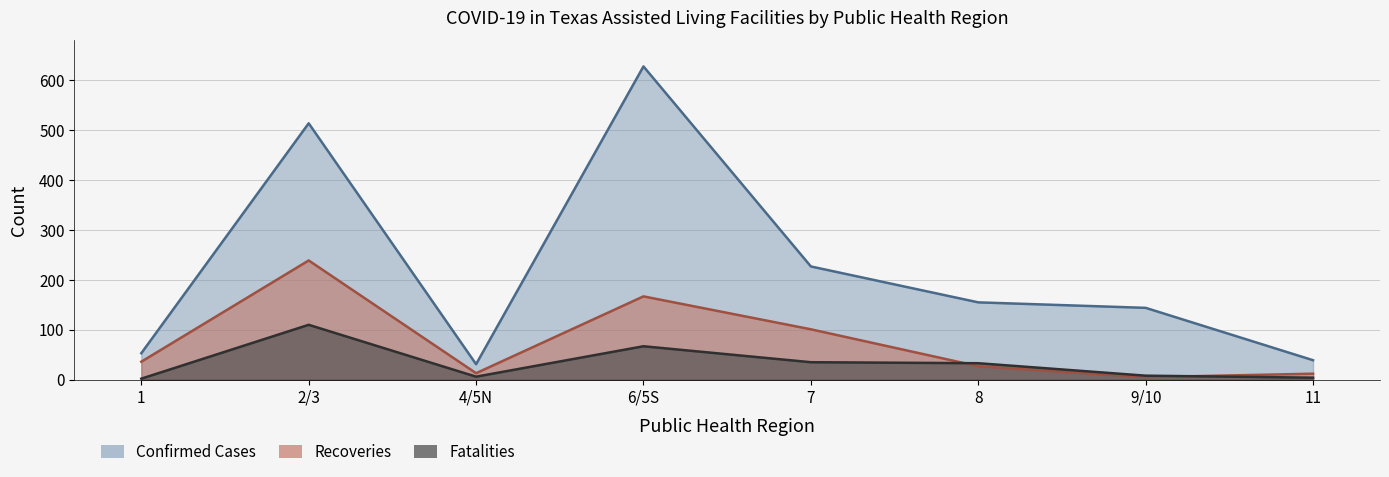

The value of Recoveries at 6/5S is 92. True or false?

False